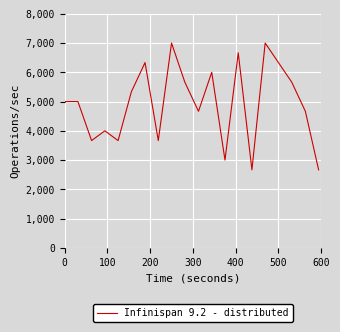

What is the maximum value shown in the chart?

7000.0